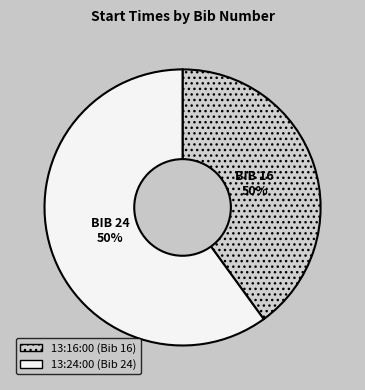

How many segments does this pie chart have?

2